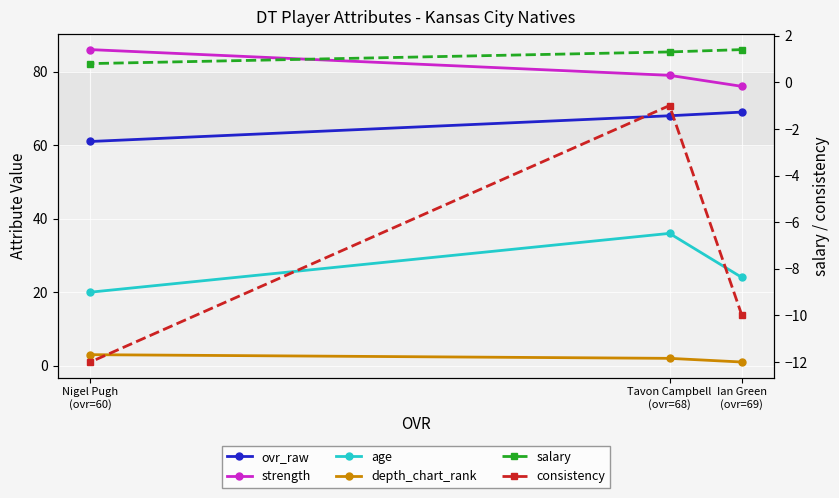

List the series in order of their peak value, lowest first.

consistency, salary, depth_chart_rank, age, ovr_raw, strength